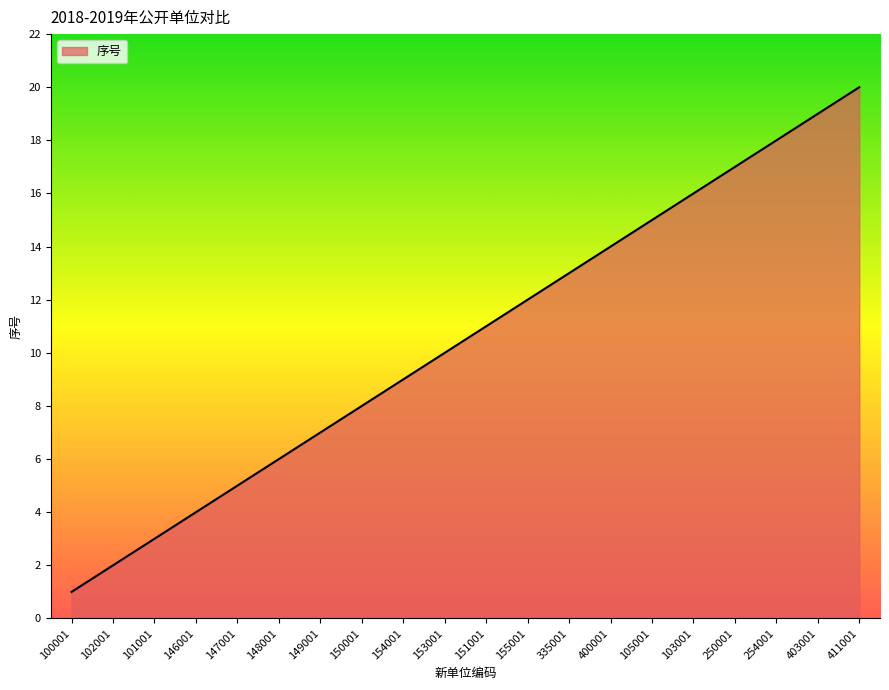

What is the difference between the maximum and second lowest values?

18